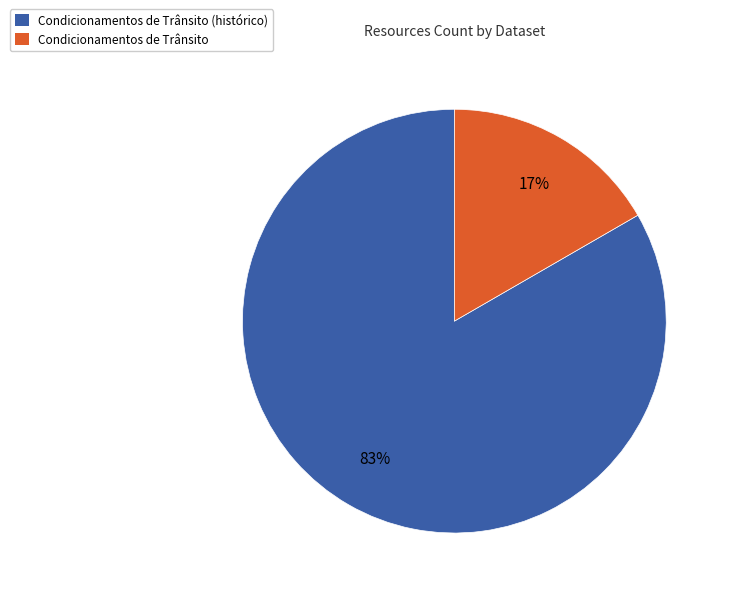

To the nearest percent, what percentage of the pie is Condicionamentos de Trânsito (histórico)?

83%